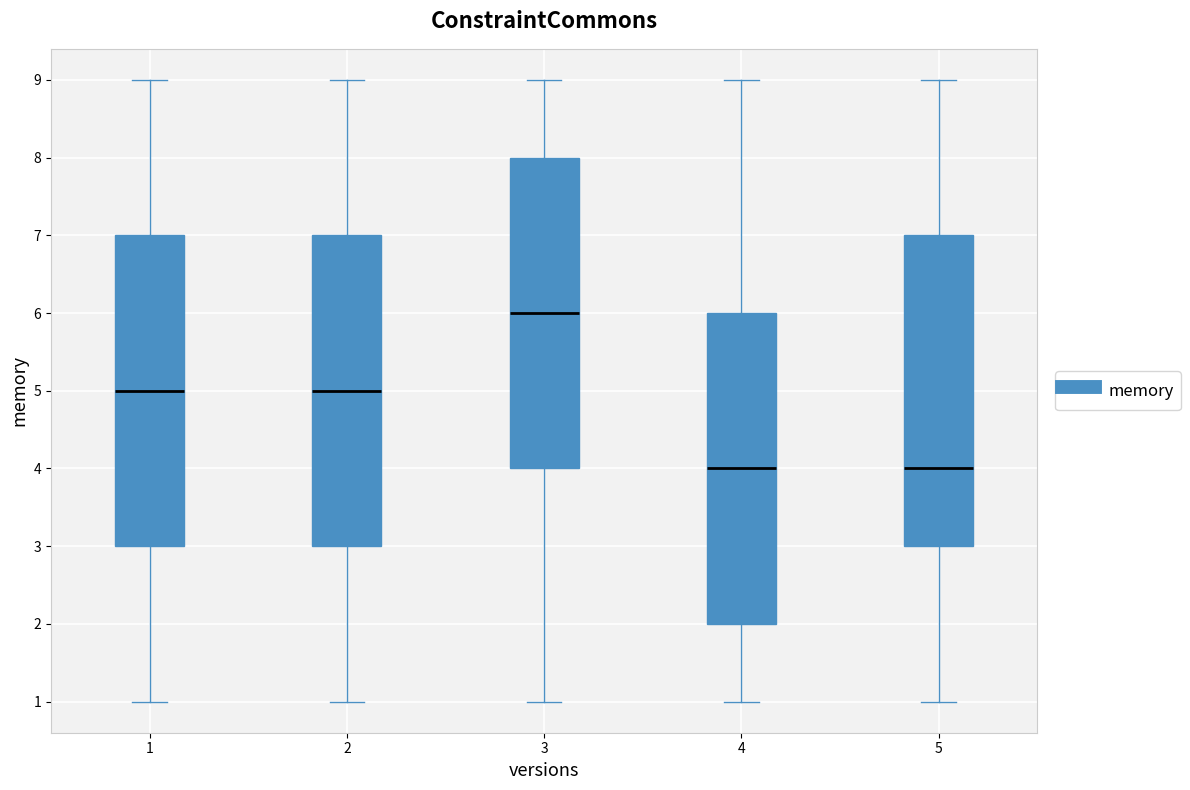

Which box has the highest median line?

3